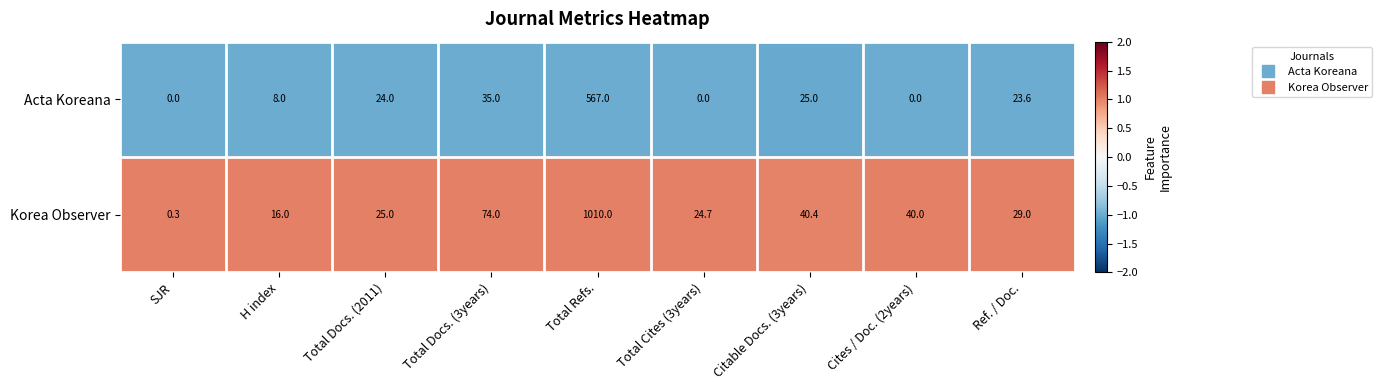

At which label is Acta Koreana closest to 283?

Total Docs. (3years)